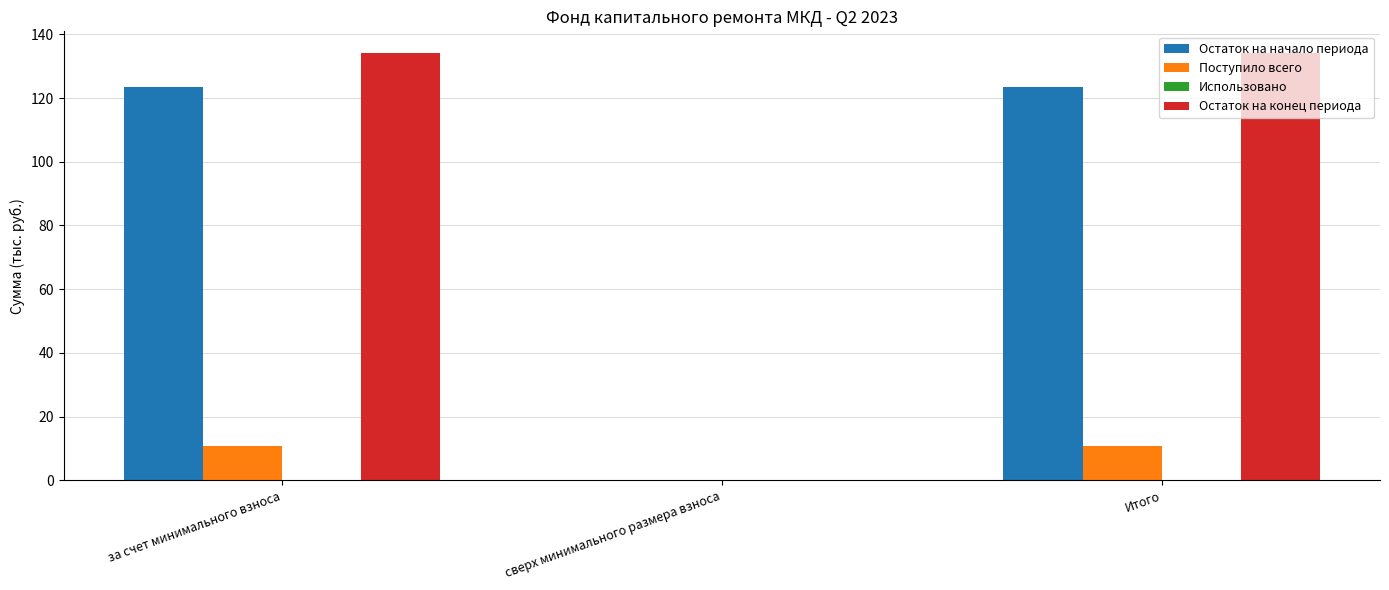

Does the chart contain stacked bars?

No